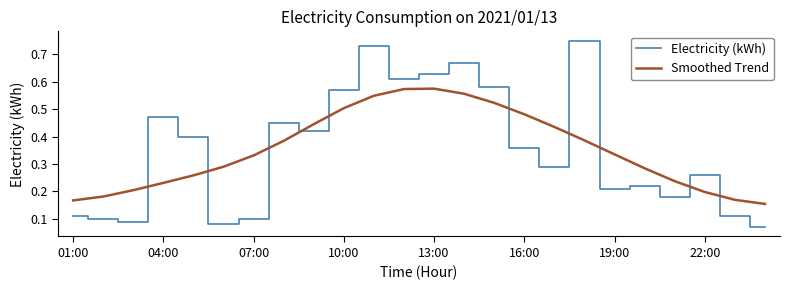

How many intersections are there between Electricity (kWh) and Smoothed Trend?

10